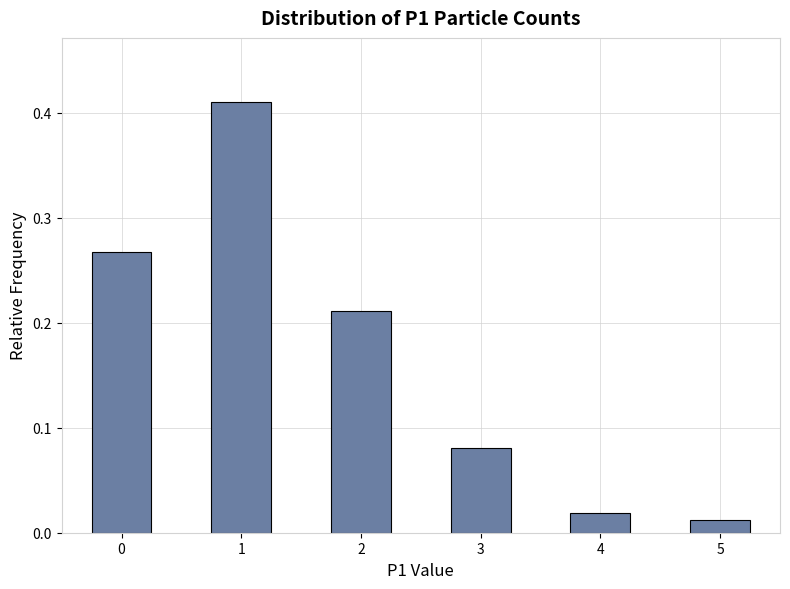

What is the sum of the values at 3 and 1?

0.5